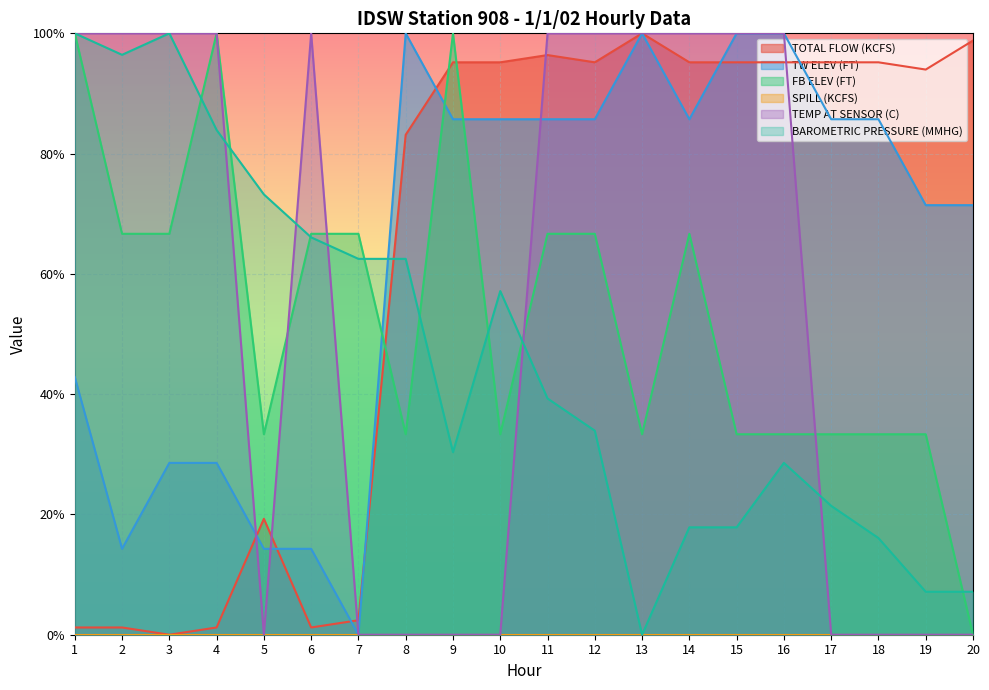

Is it true that FB ELEV (FT) equals 0.2 at 11?

False